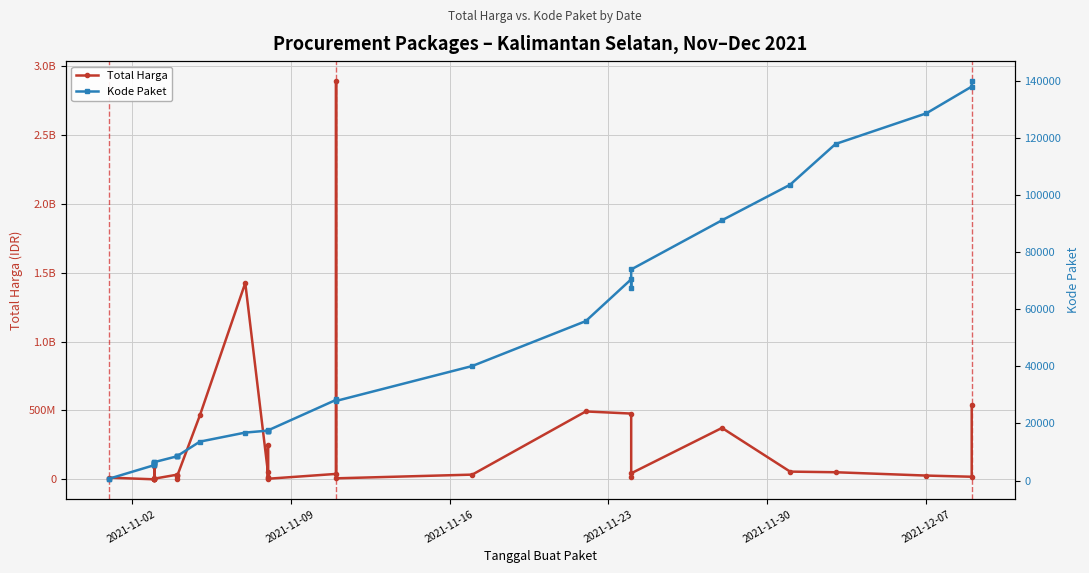

What is the smallest value displayed?

464